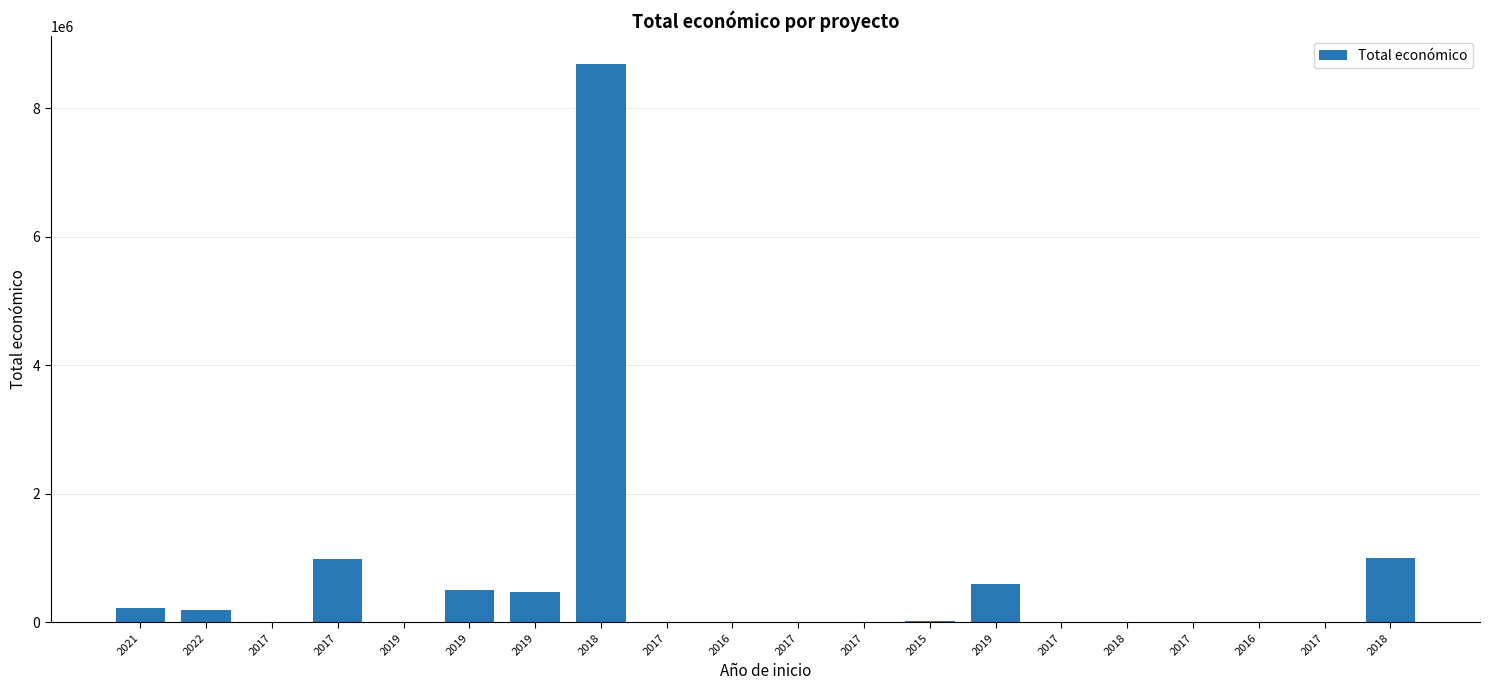

Is it true that the value at 2019 is 3842257?

False